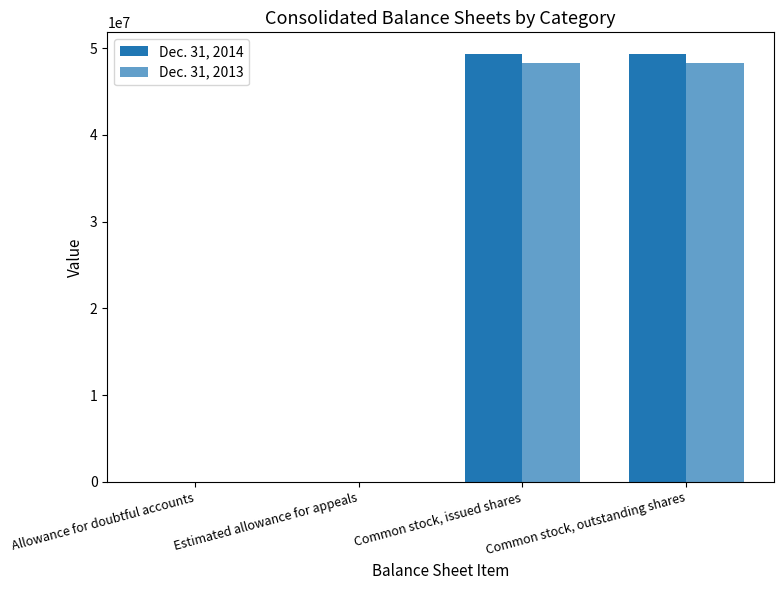

Count the number of categories in the chart.

4